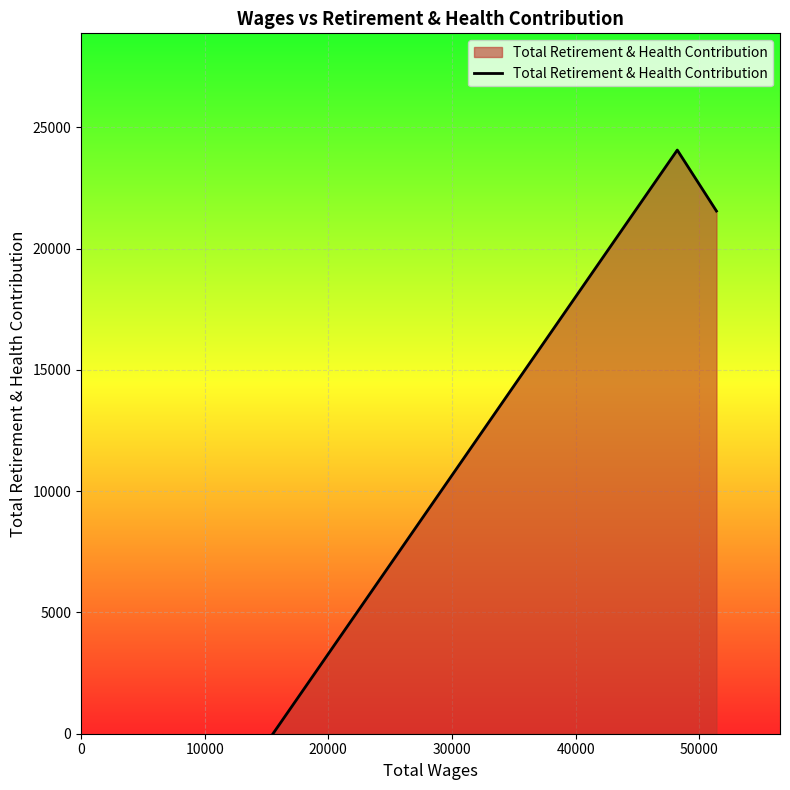

What is the difference between the maximum and second lowest values?

2514